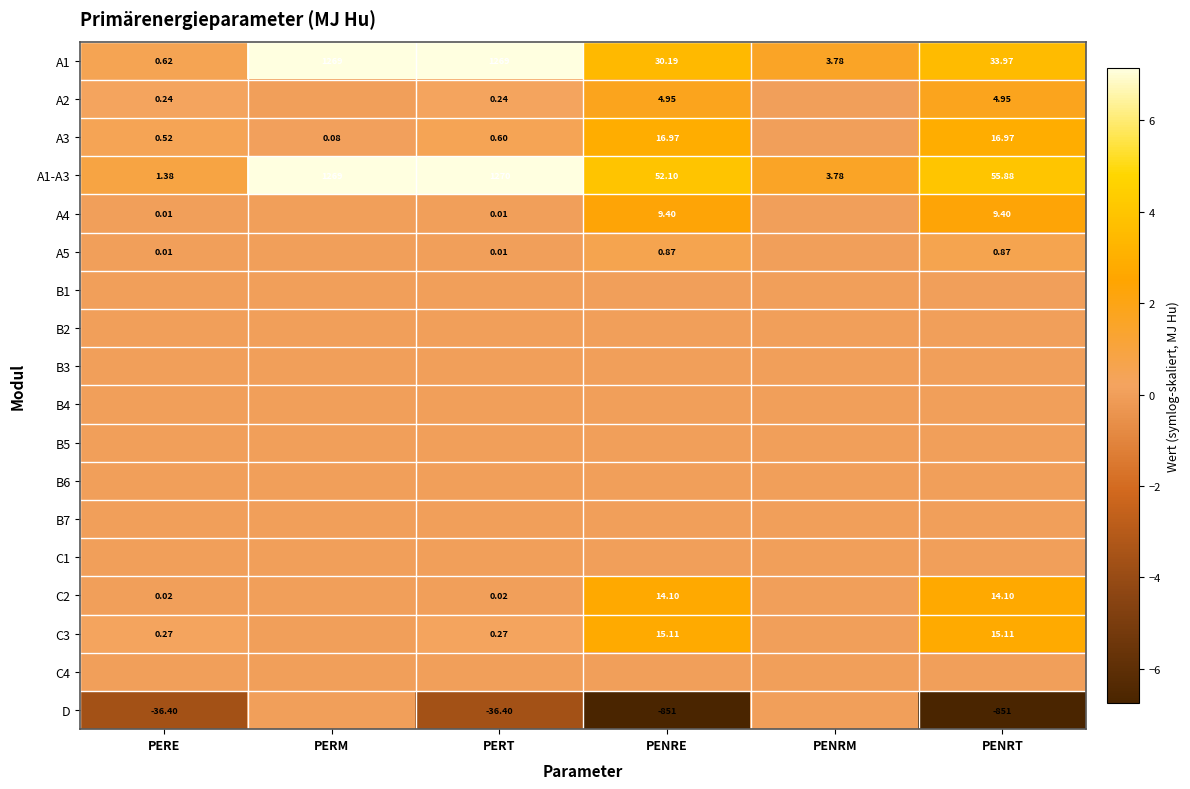

Which category has the lowest value across all series?

PENRE